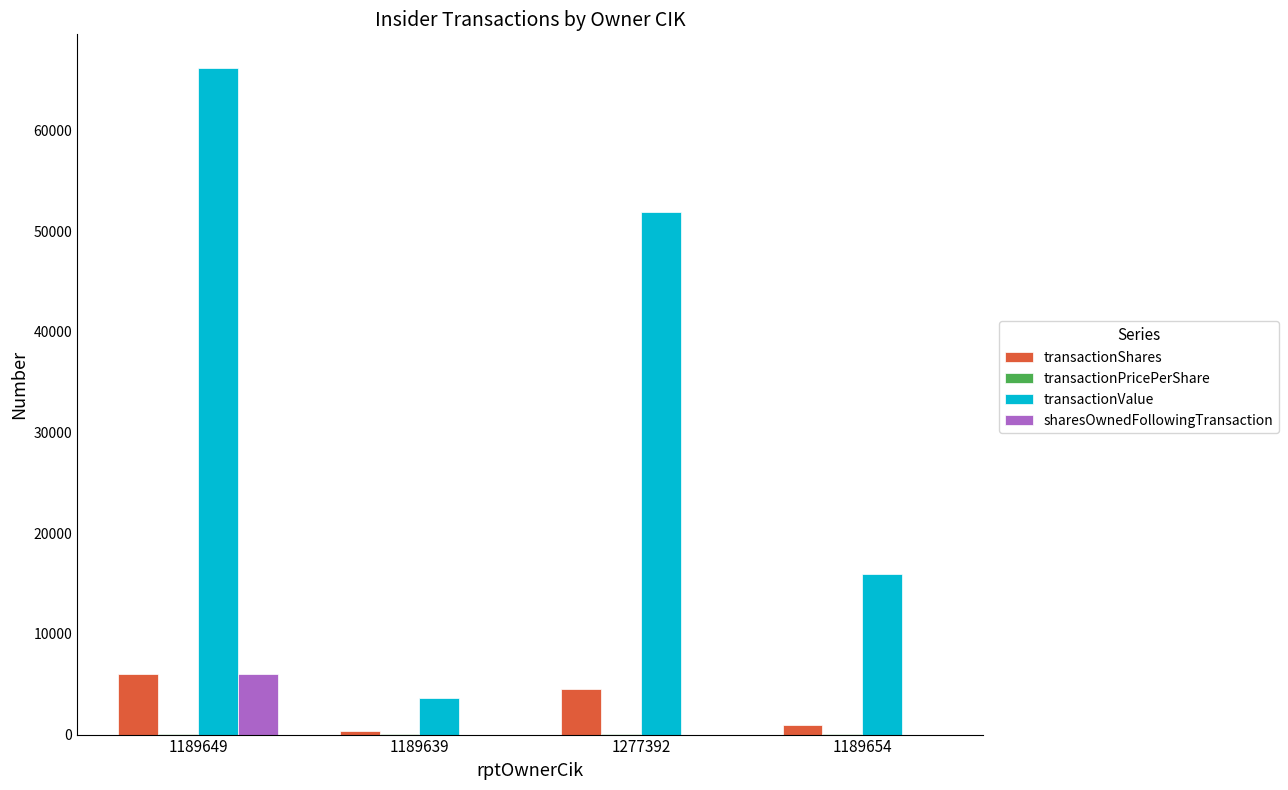

How many transactionValue values are between 15970 and 66240?

3